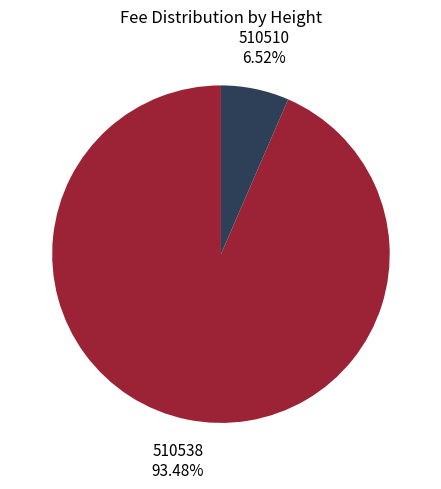

Is there a majority slice in this chart?

Yes